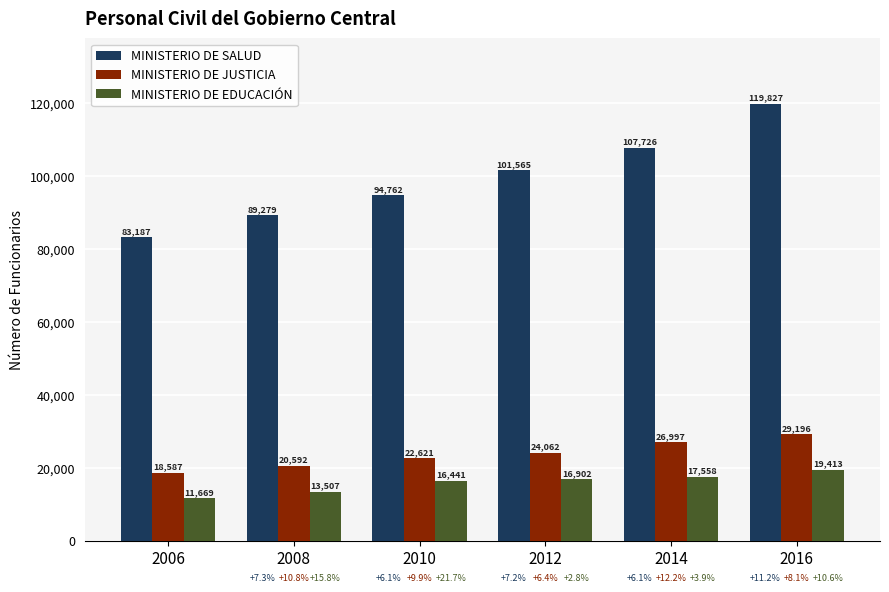

What are all the series names shown in the legend?

MINISTERIO DE SALUD, MINISTERIO DE JUSTICIA, MINISTERIO DE EDUCACIÓN